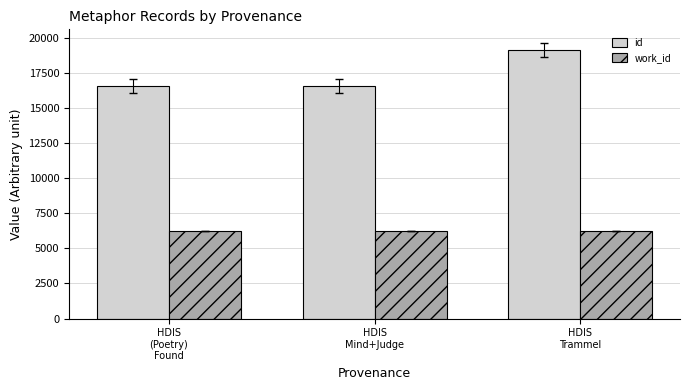

True or false: id has a value of 16571 at HDIS
(Poetry)
Found.

True